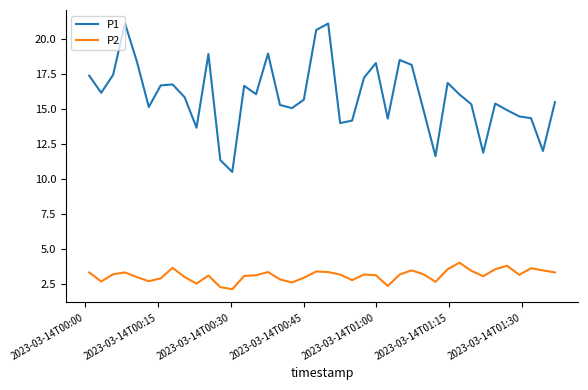

Which series has the largest total across all categories?

P1